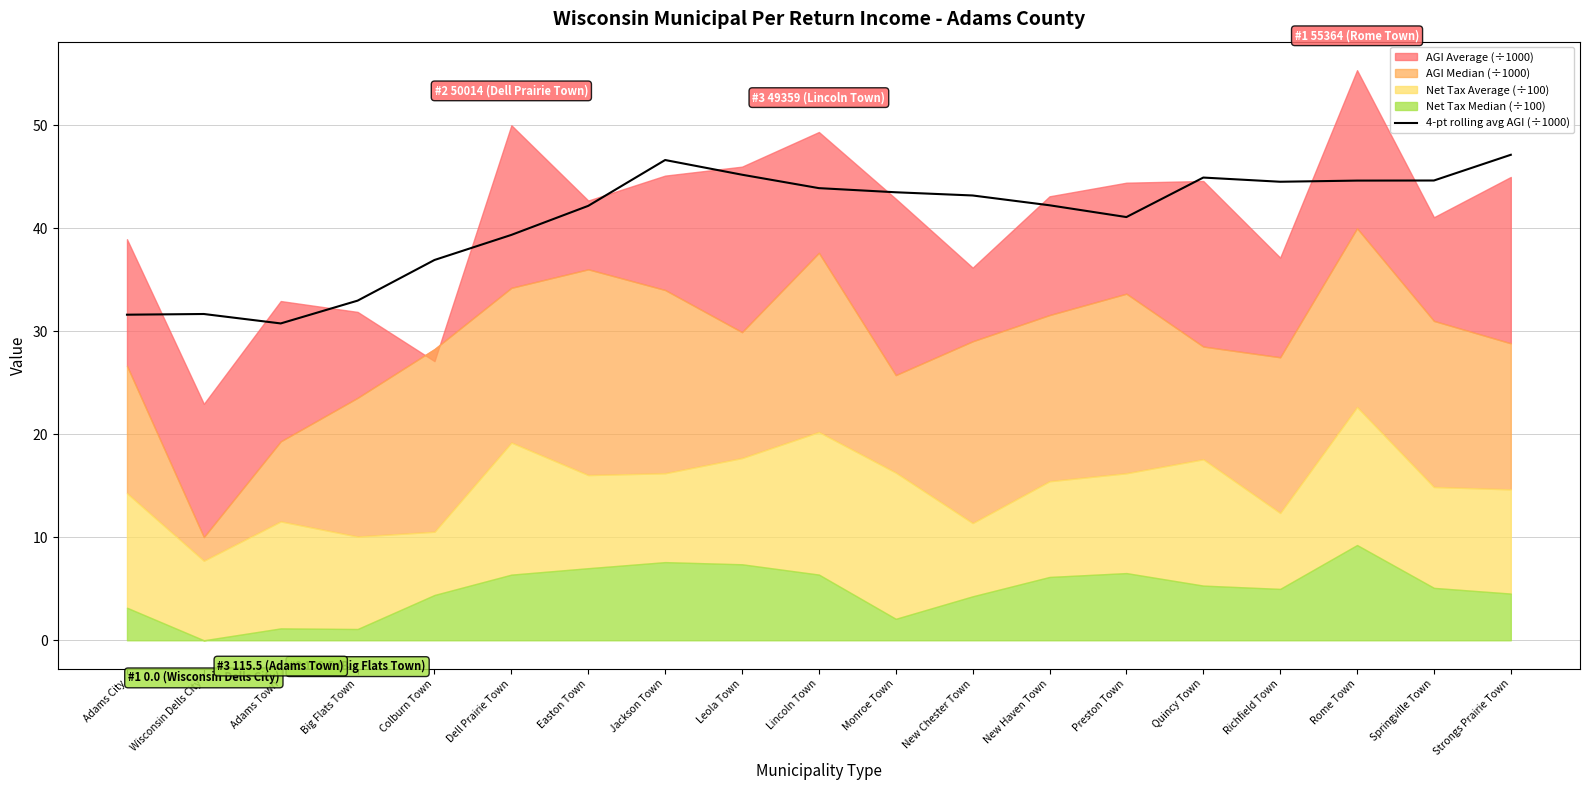

Reading left to right, extract all data points from this chart.

Adams City=31.6	Wisconsin Dells City=31.7	Adams Town=30.8	Big Flats Town=33.0	Colburn Town=36.9	Dell Prairie Town=39.4	Easton Town=42.2	Jackson Town=46.6	Leola Town=45.2	Lincoln Town=43.9	Monroe Town=43.5	New Chester Town=43.2	New Haven Town=42.2	Preston Town=41.1	Quincy Town=44.9	Richfield Town=44.5	Rome Town=44.6	Springville Town=44.7	Strongs Prairie Town=47.1